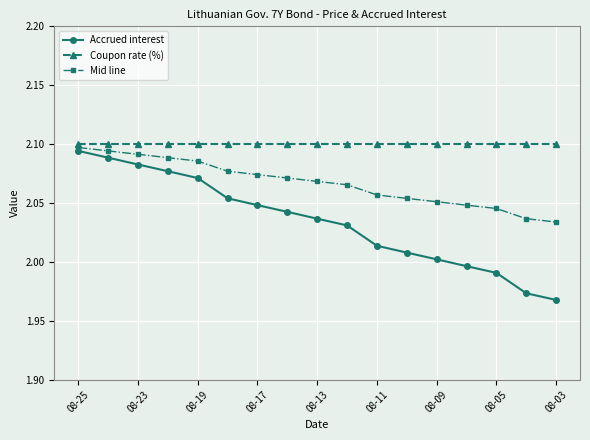

At how many categories does at least one series exceed 1?

17